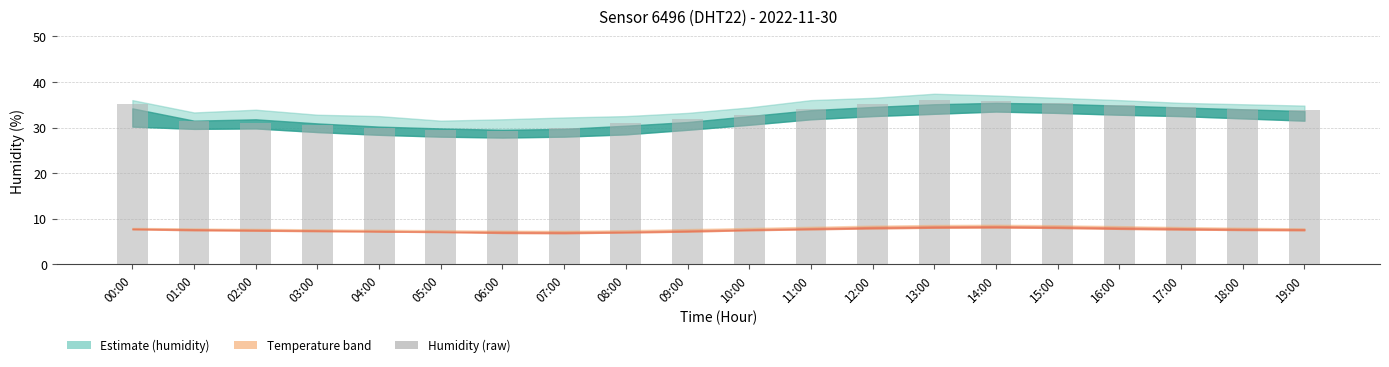

Between 11:00 and 04:00, which is larger?

11:00